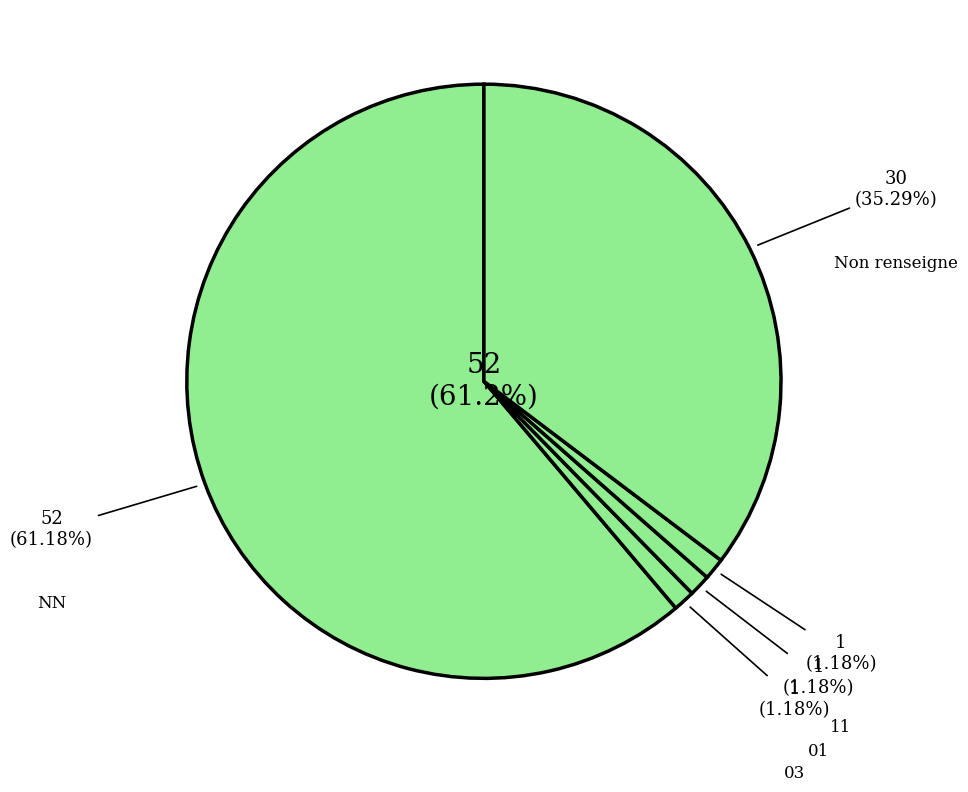

Does  represent more than half of the total?

No